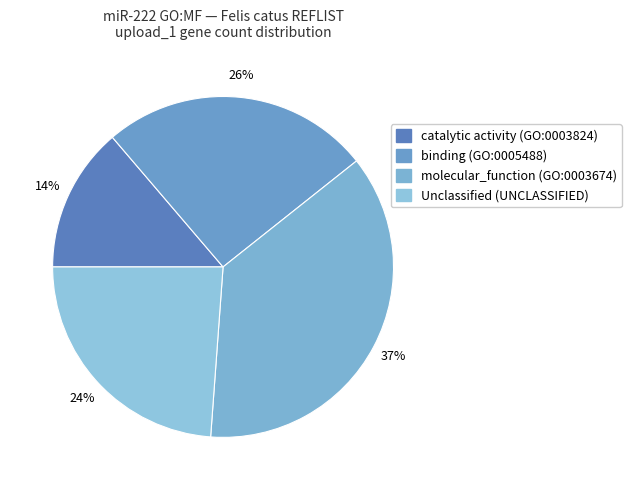

Do molecular_function (GO:0003674) and Unclassified (UNCLASSIFIED) together represent more than half of the pie?

Yes